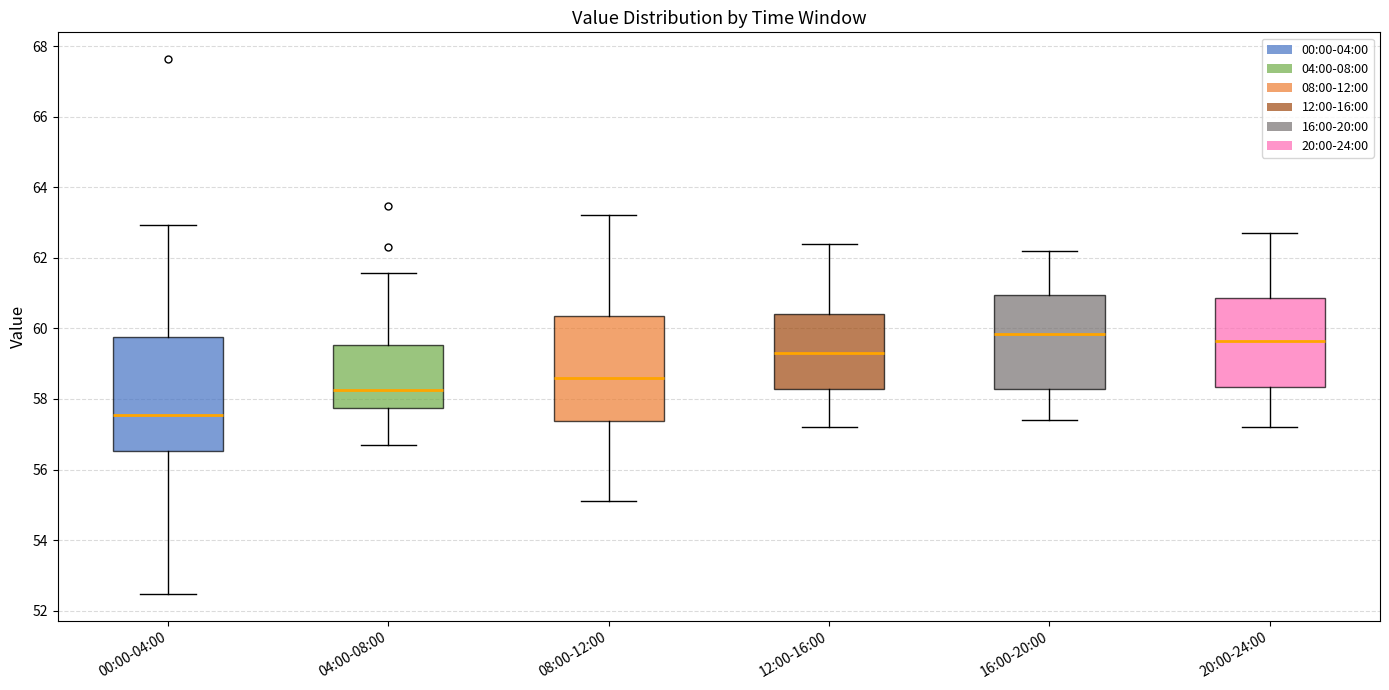

Reading left to right, read every box against the y-axis: the position of its median line, the range the box covers, and the ends of its whiskers. The values are not printed on the chart, so give them approximately, as read against the axis.

00:00-04:00: median 57.6, box 56.6 to 59.8, whiskers 52.4 to 63.0
04:00-08:00: median 58.2, box 57.8 to 59.6, whiskers 56.8 to 61.6
08:00-12:00: median 58.6, box 57.4 to 60.4, whiskers 55.2 to 63.2
12:00-16:00: median 59.4, box 58.2 to 60.4, whiskers 57.2 to 62.4
16:00-20:00: median 59.8, box 58.2 to 61.0, whiskers 57.4 to 62.2
20:00-24:00: median 59.6, box 58.4 to 60.8, whiskers 57.2 to 62.8